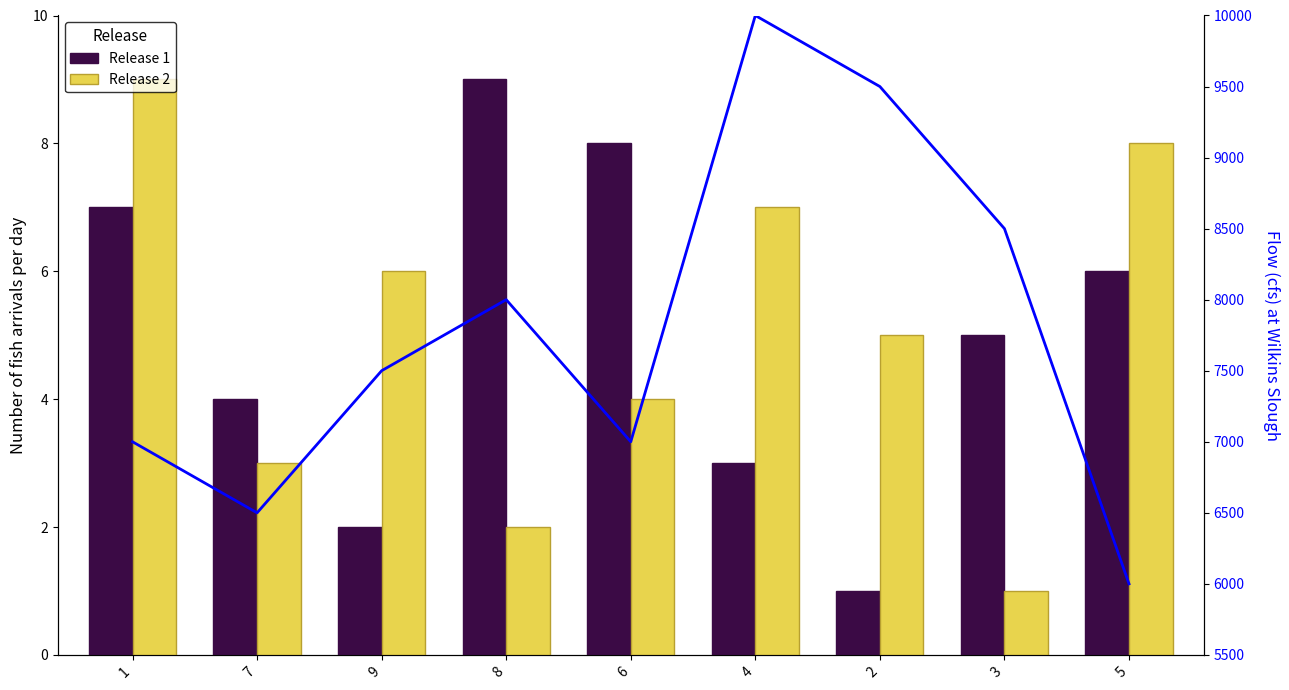

Which series has the widest spread of values?

Flow